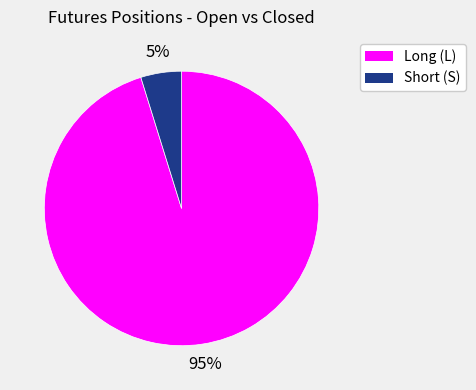

Which has a higher value, Long (L) or Short (S)?

Long (L)